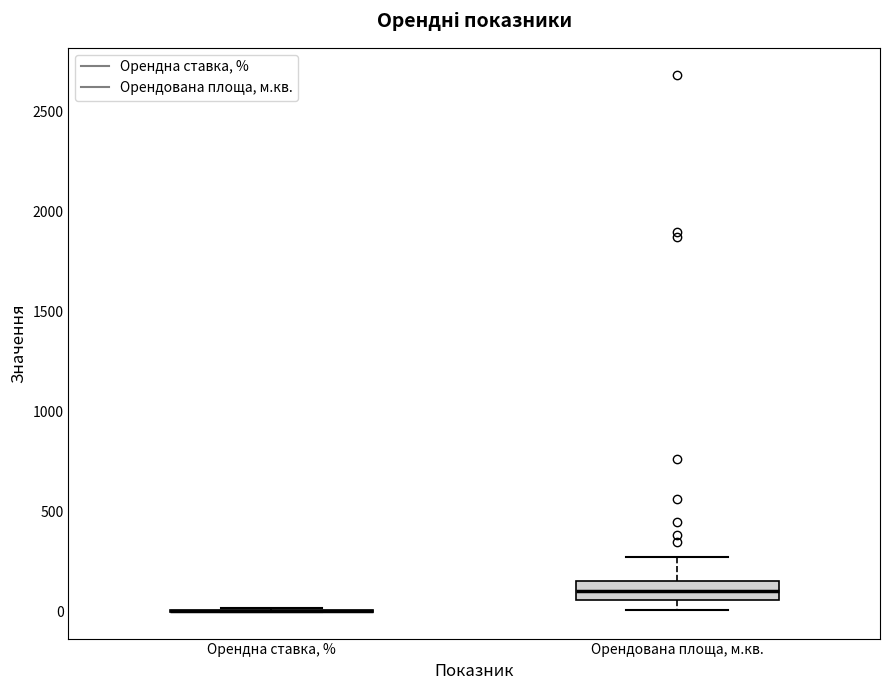

Which box is the tallest, from its lower edge to its upper edge?

Орендована площа, м.кв.